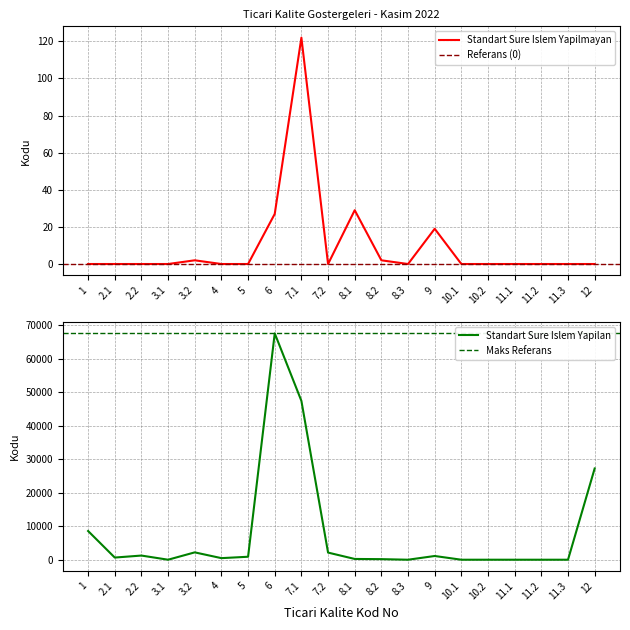

What is the difference between the maximum and minimum values in the Standard Sure Islem Yapilmayan (B) series?

122